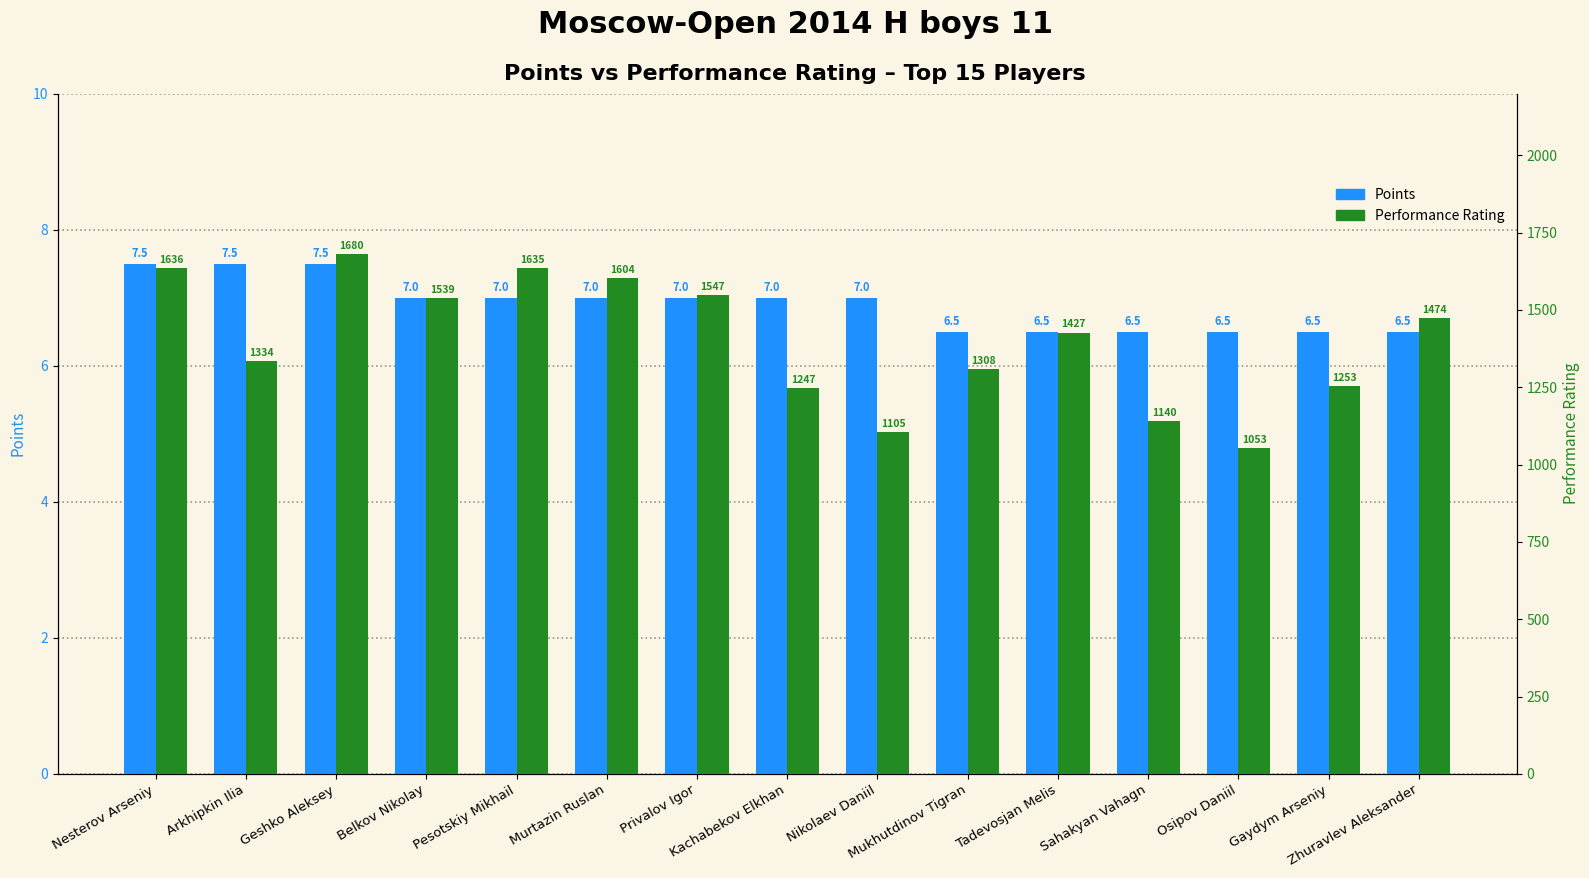

What is the difference between the Performance Rating values at Belkov Nikolay and Tadevosjan Melis?

112.0